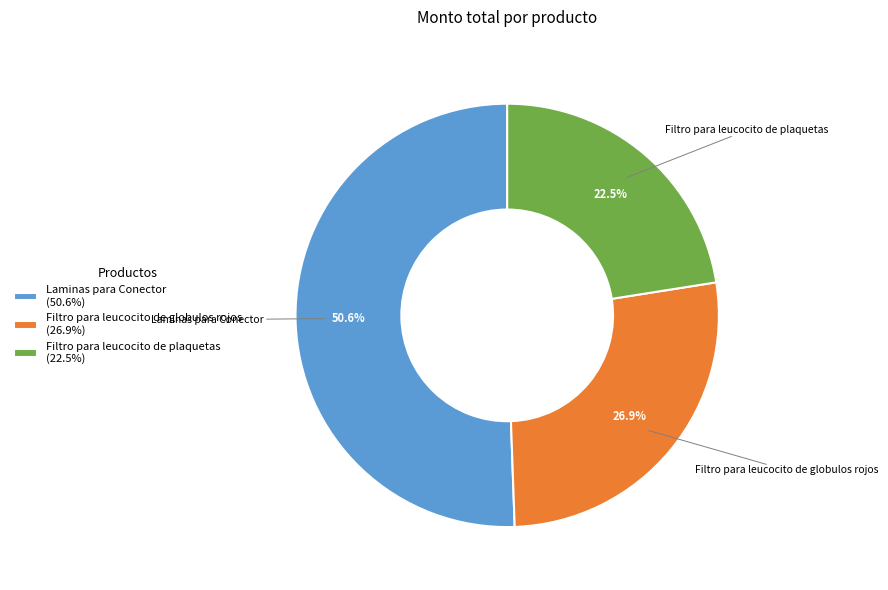

What is the ratio of the value at Filtro para leucocito de globulos rojos to the value at Filtro para leucocito de plaquetas?

1.2